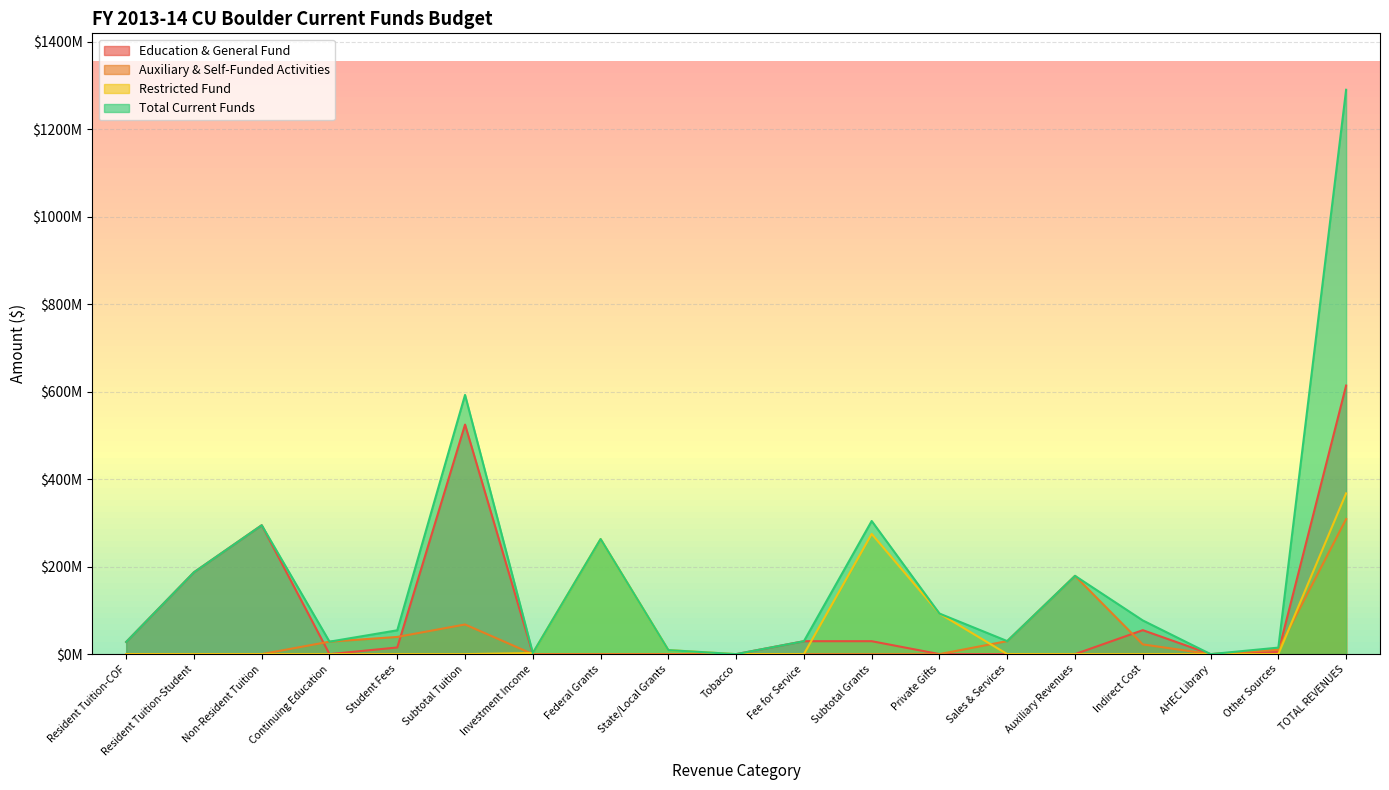

What is the maximum value shown in the chart?

1290707381